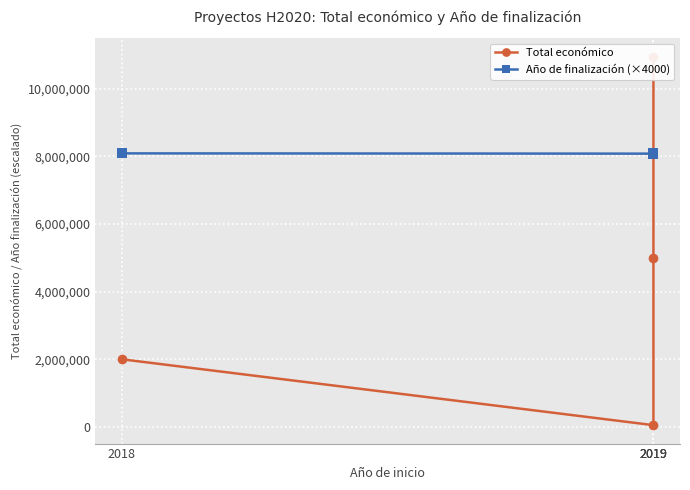

Where is the first local minimum for Total económico?

2019